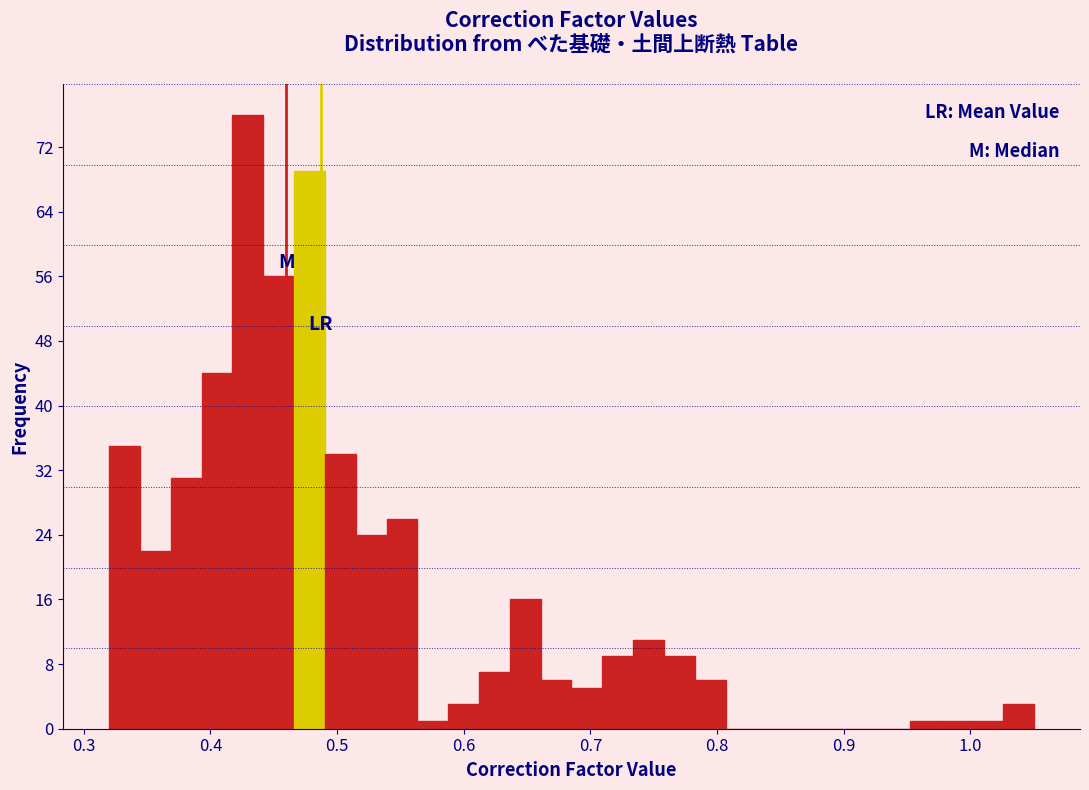

Around what value on the x-axis is the tallest bar? Give the approximate position of its centre, as read against the axis.

0.43